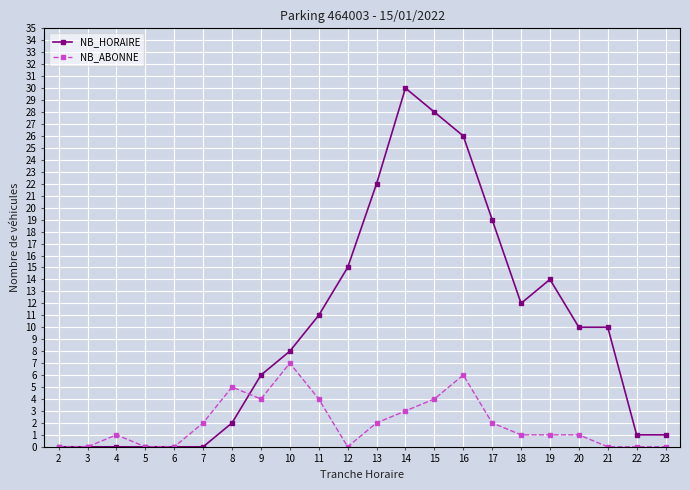

List the series in order of their peak value, lowest first.

NB_ABONNE, NB_HORAIRE